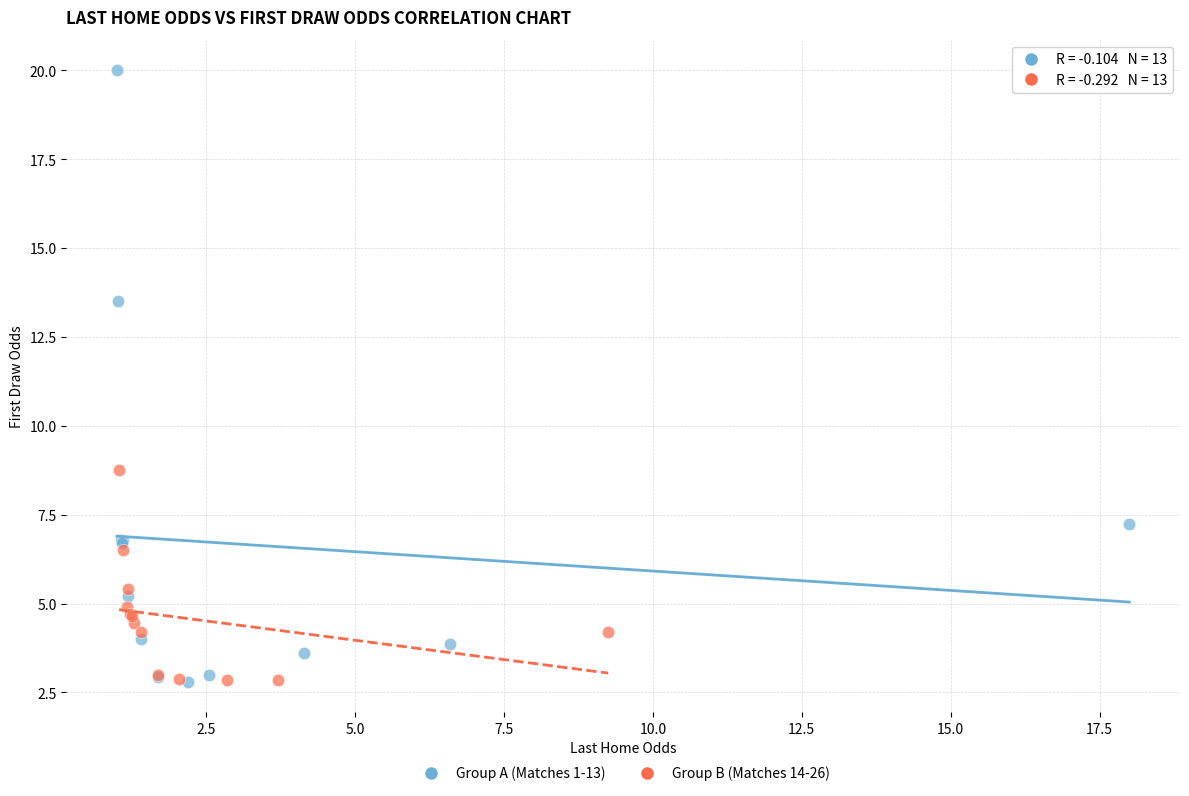

Which series reaches the maximum Y coordinate?

Group A (Matches 1-13)